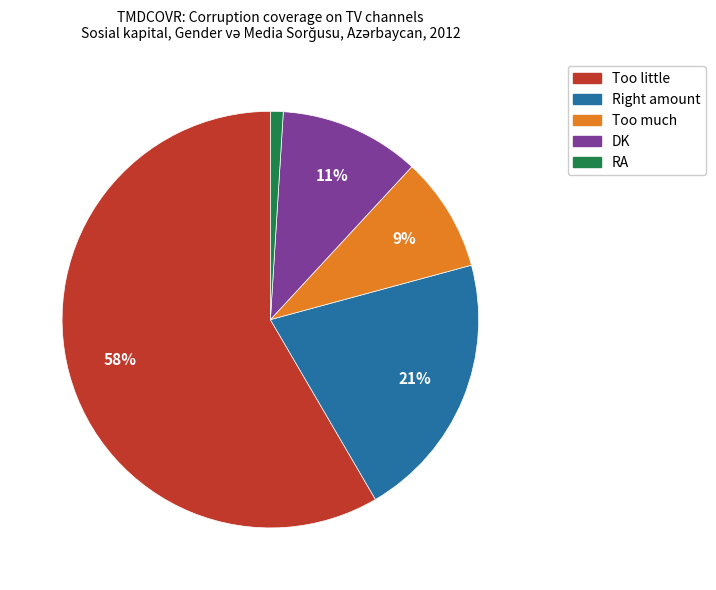

Does any single category account for the majority?

Yes